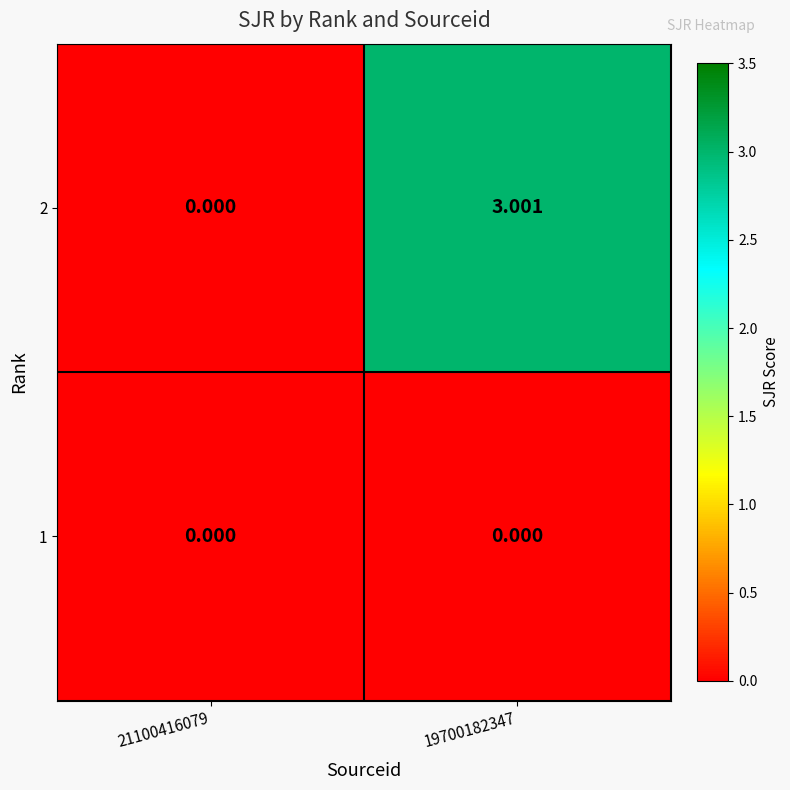

What is the maximum value shown in the chart?

3.0